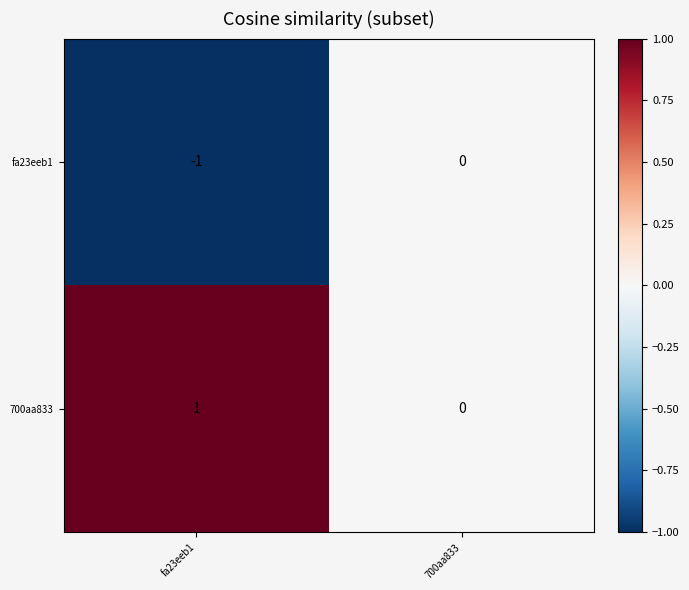

Which category has the highest value across all series?

fa23eeb1